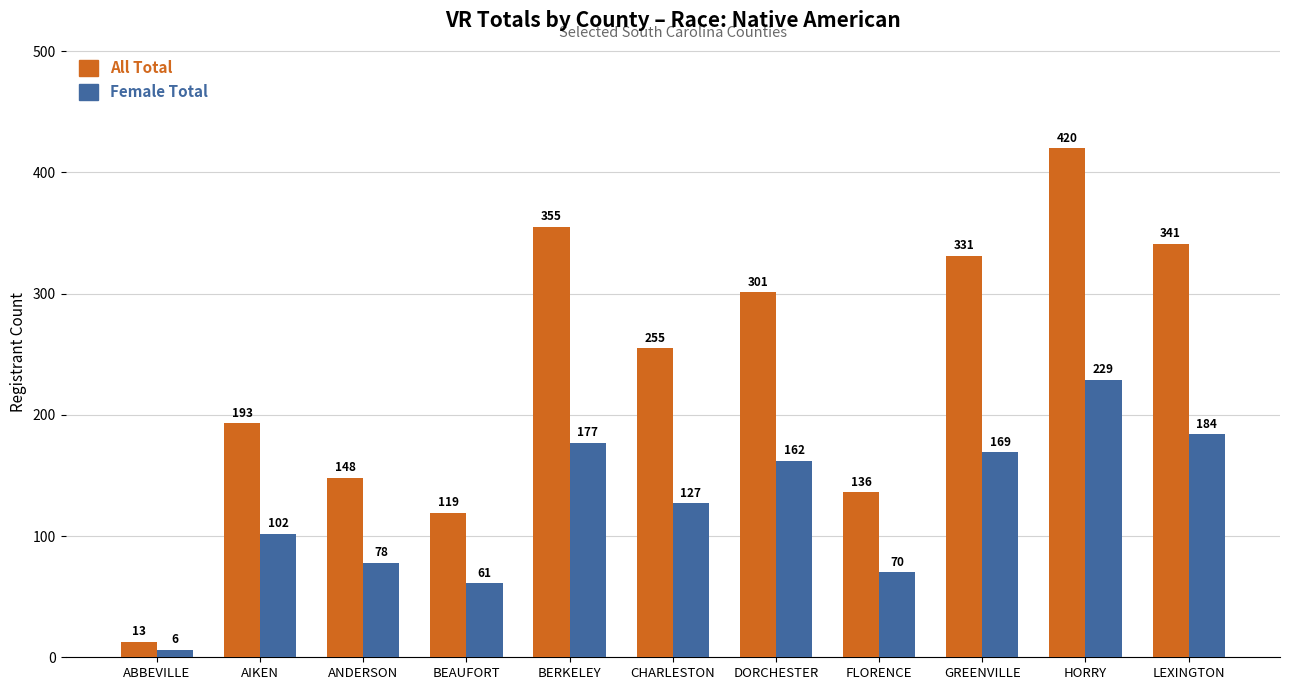

Rank the series by their average value, from highest to lowest.

All Total, Female Total